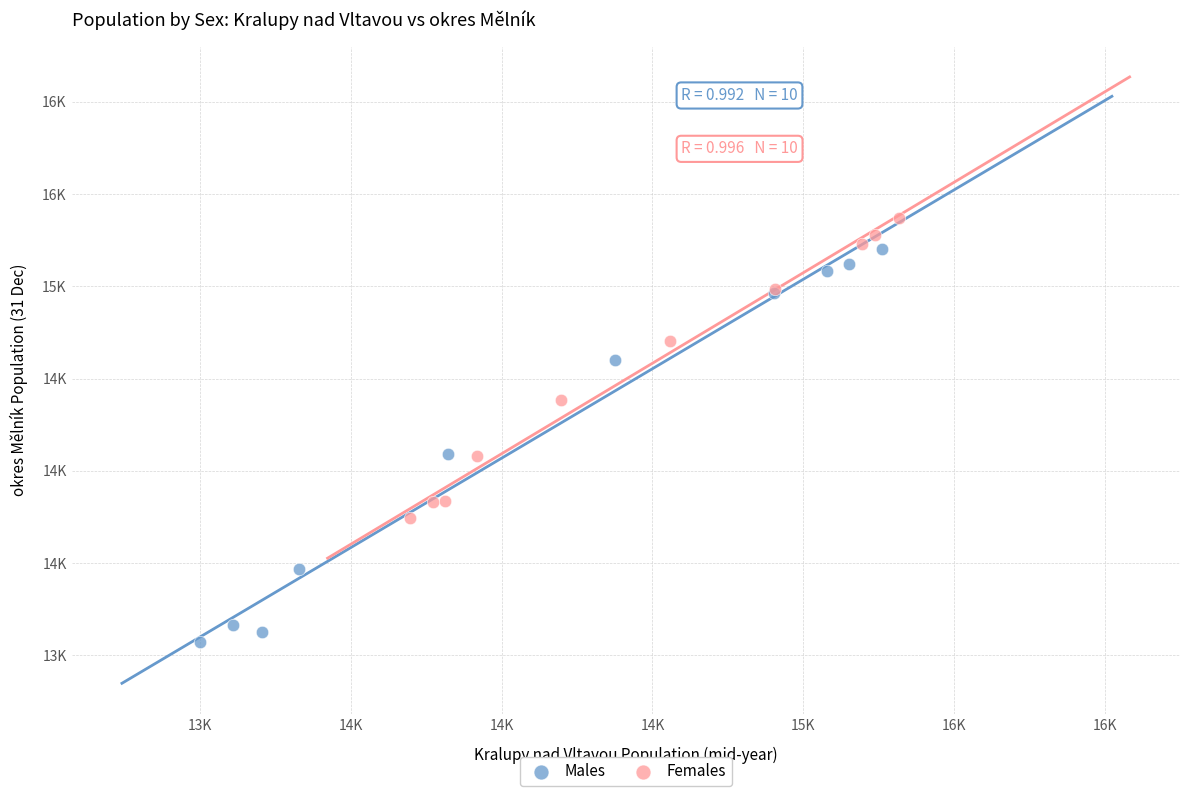

Which series contains the highest Y value?

Females